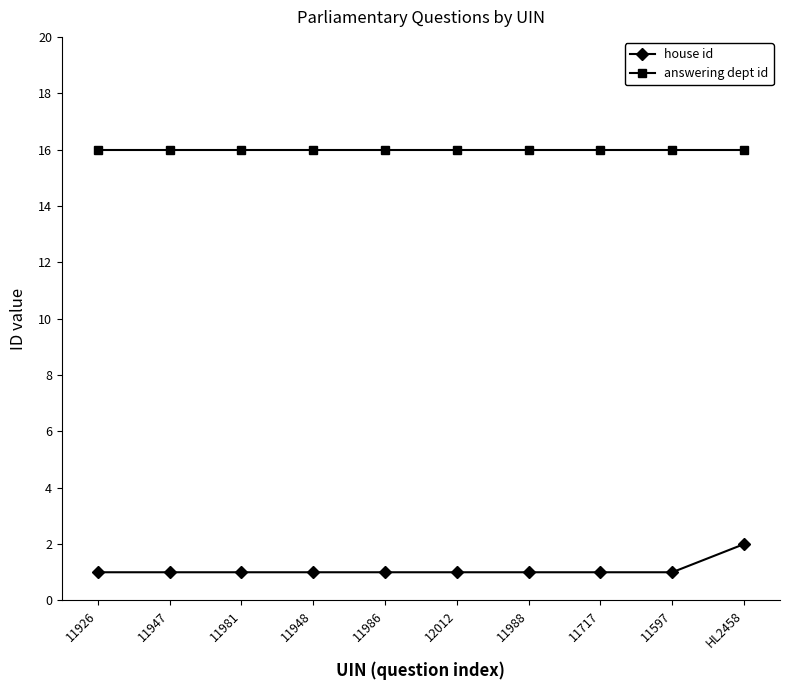

What is the total value across all series at 11948?

17